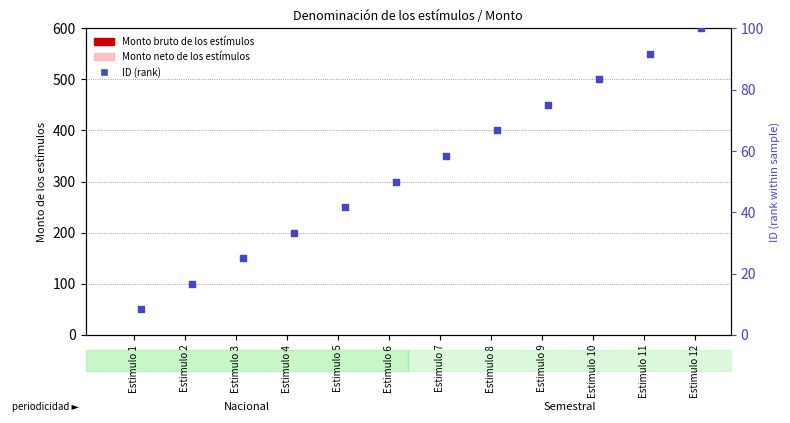

What is the total value across all series at Estimulo 7?

58.3